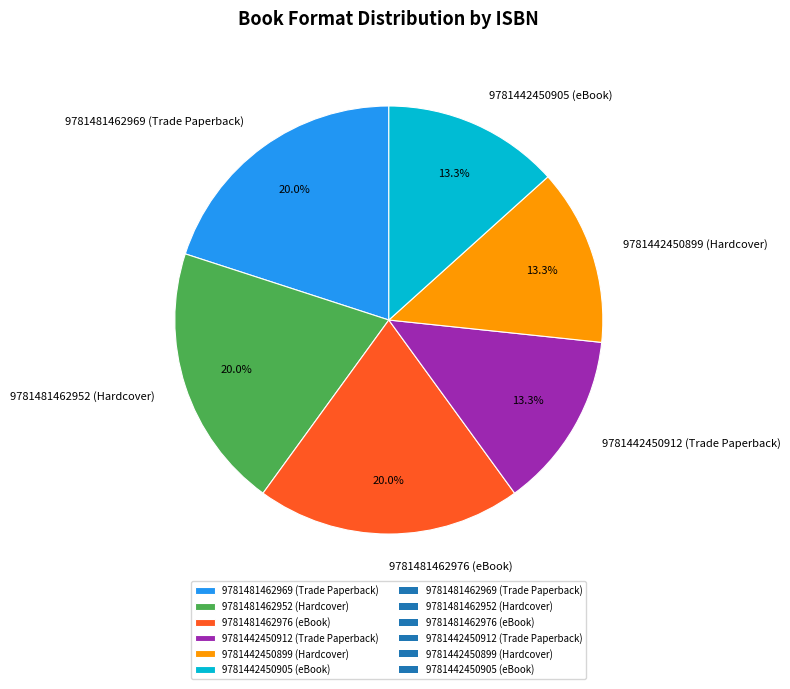

Combined, do 9781442450912 (Trade Paperback) and 9781442450899 (Hardcover) account for over 50%?

No